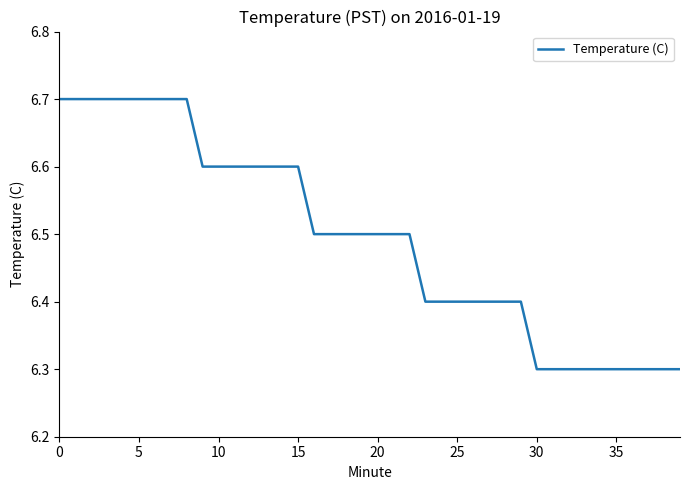

What is the difference between the second highest and minimum values?

0.4